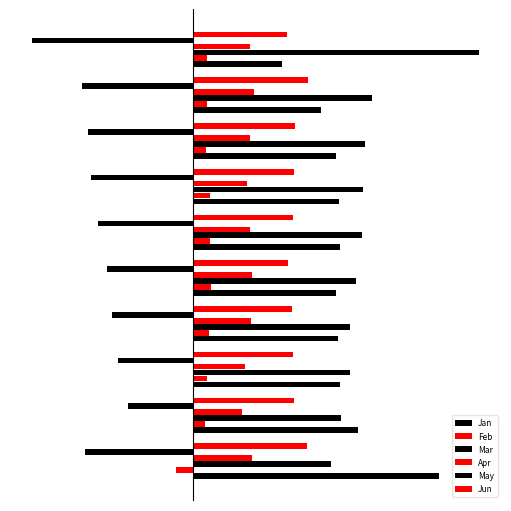

At how many categories does at least one series exceed 0?

10